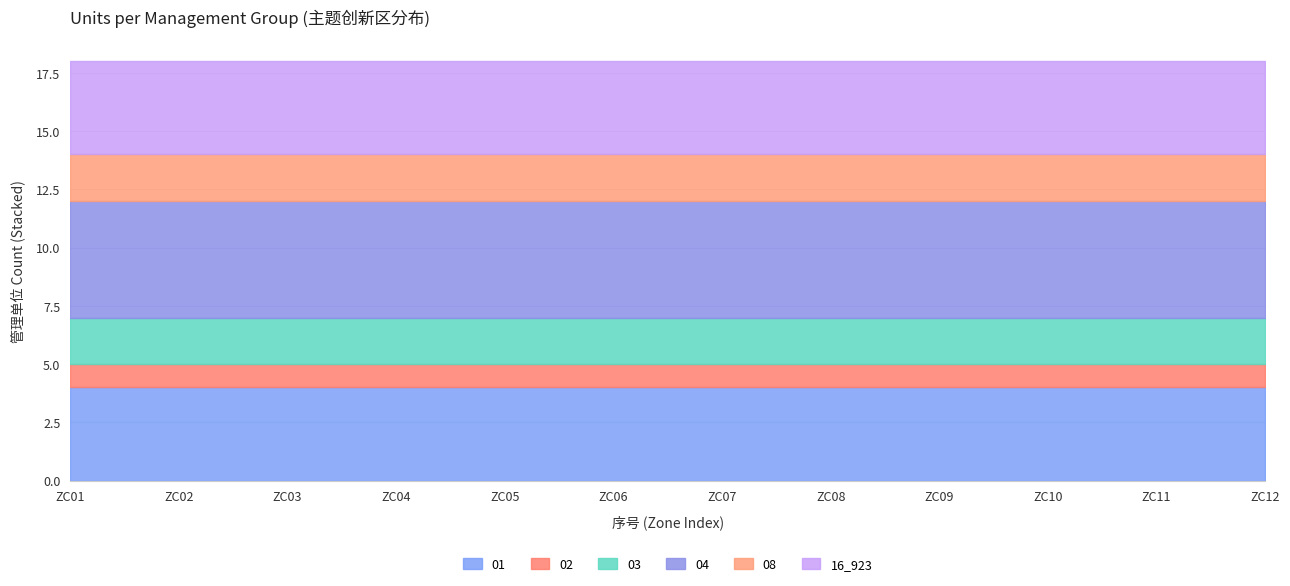

Between ZC07 and ZC12, which series saw the biggest shift?

01